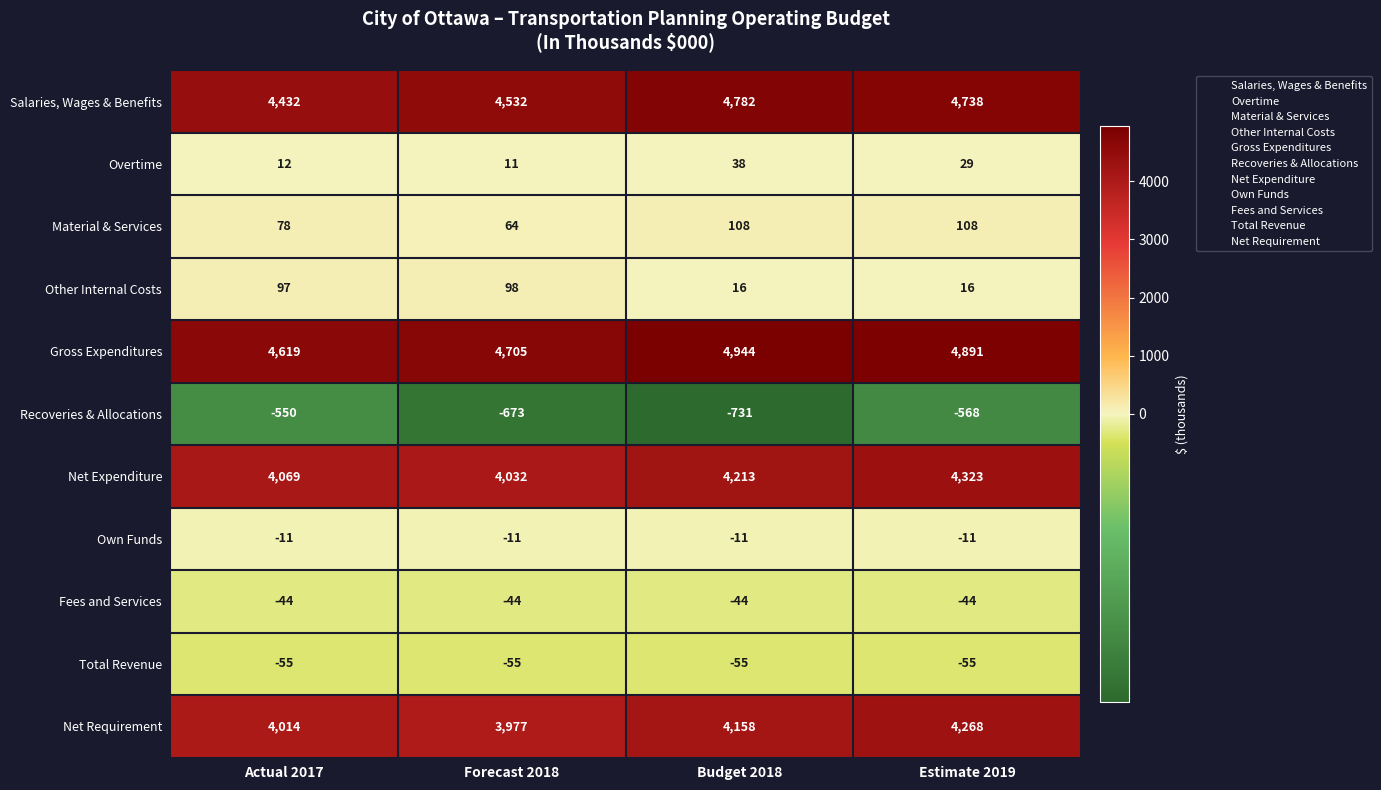

At which label does Overtime first exceed 29?

Budget 2018